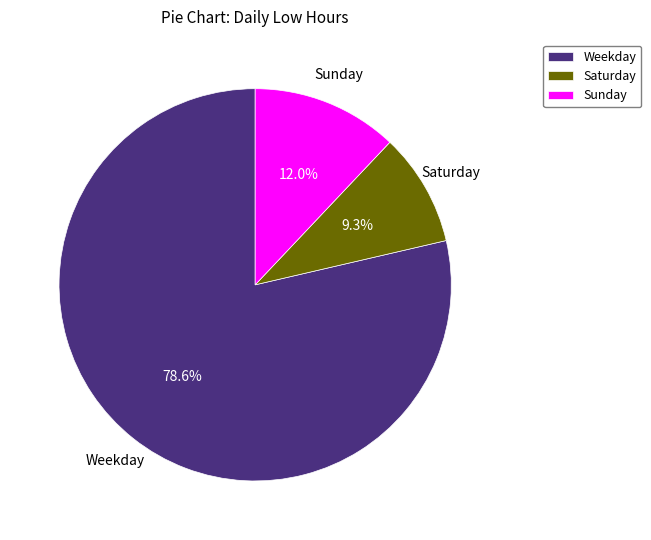

Between Weekday and Saturday, which is larger?

Weekday